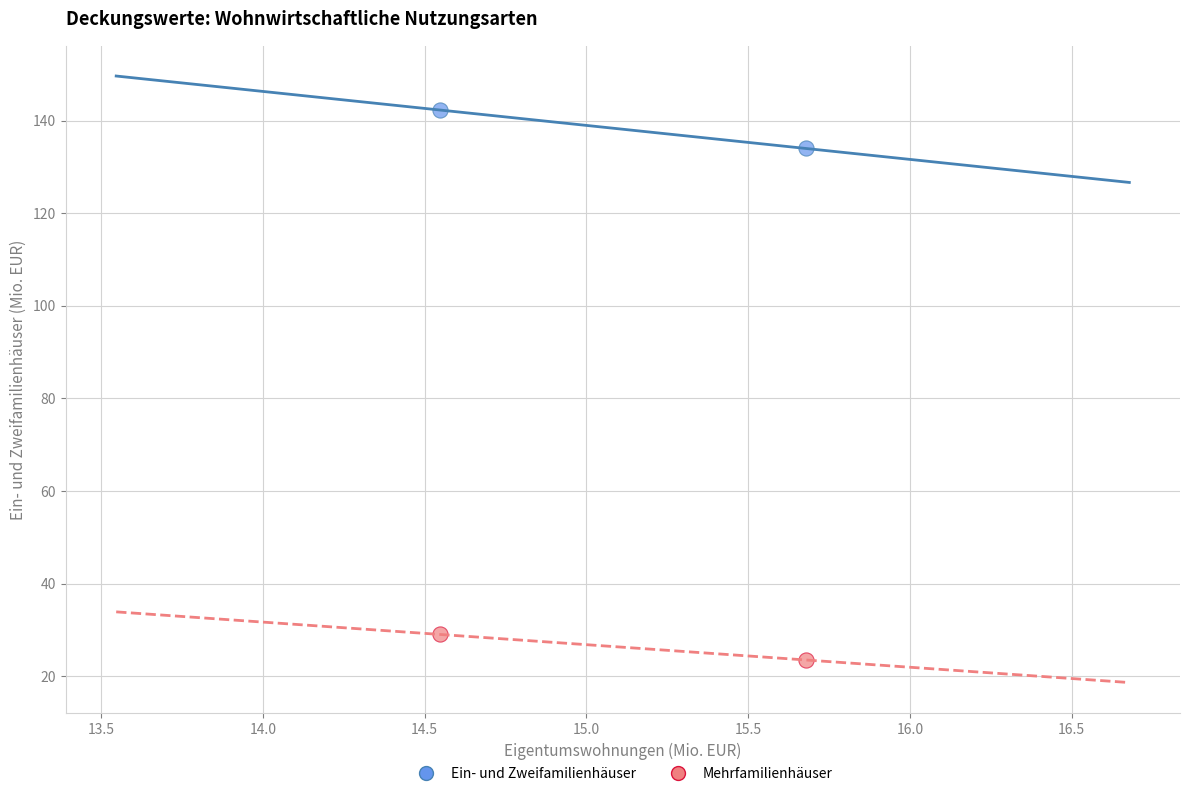

Across all data points, what is the average X value?

15.1